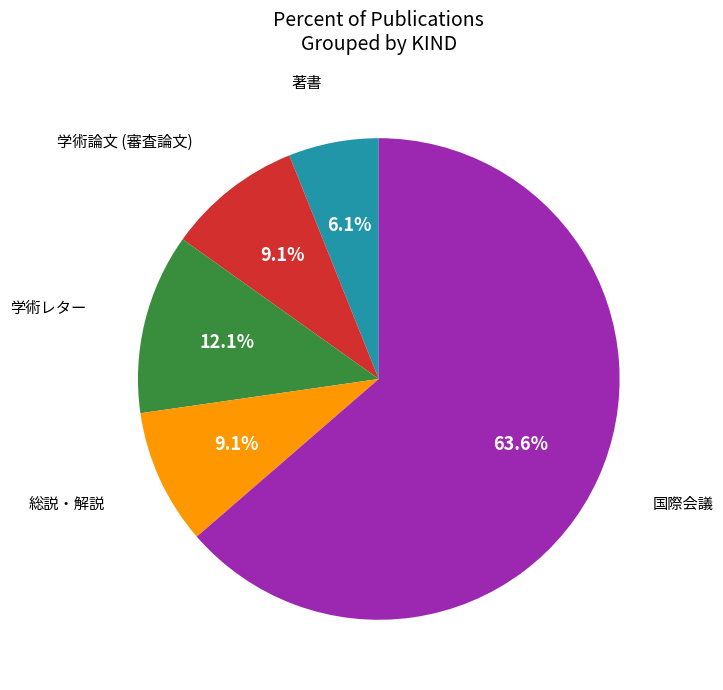

What is the smallest slice in the pie chart?

著書